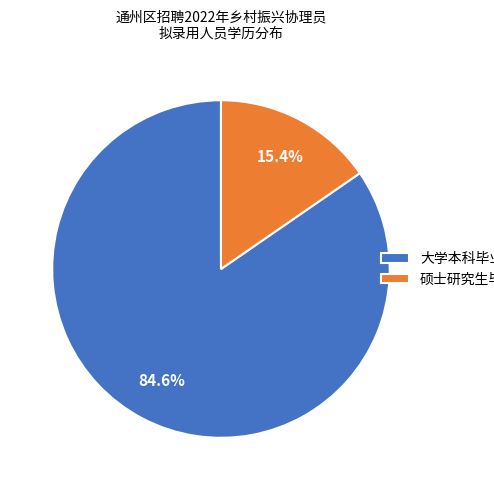

Which has a higher value, 硕士研究生毕业 or 大学本科毕业?

大学本科毕业